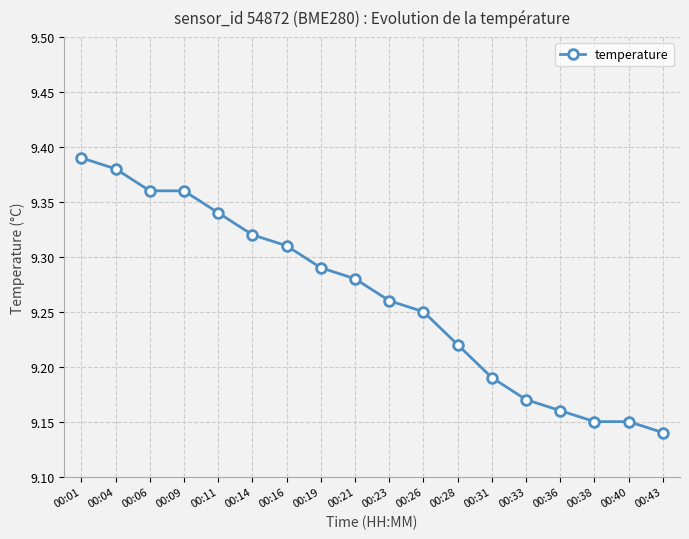

At which category does the chart reach its minimum across all series?

00:43